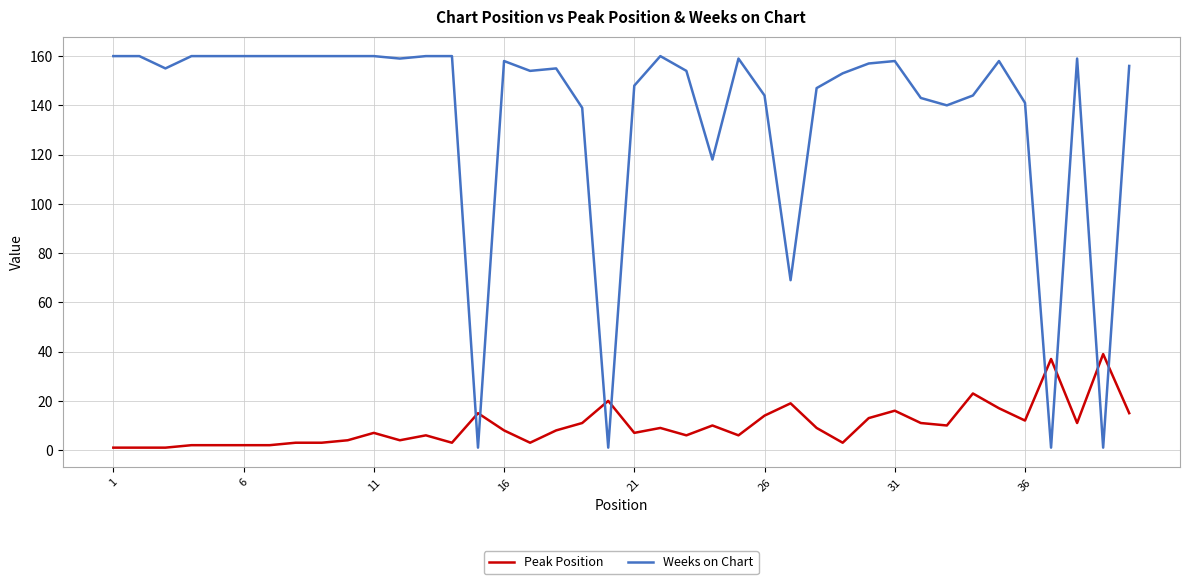

How many intersections are there between Peak Position and Weeks on Chart?

8